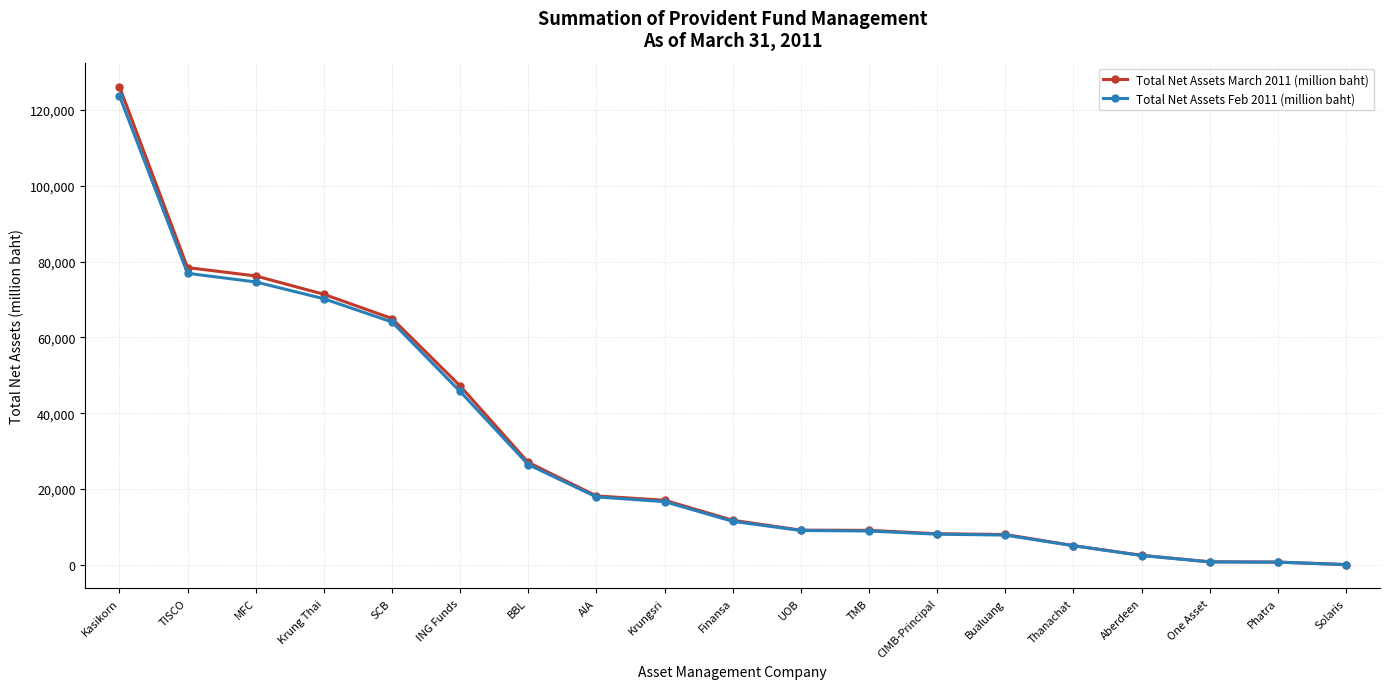

What is the lowest value of the Total Net Assets March 2011 (million baht) series?

46.7